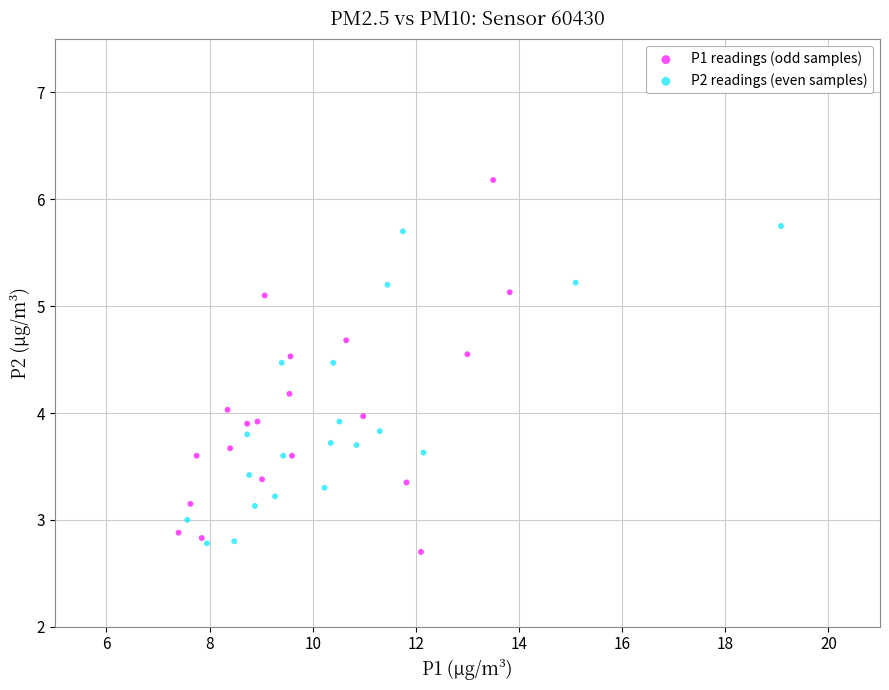

Which series has the widest spread of Y values?

P1 readings (odd samples)